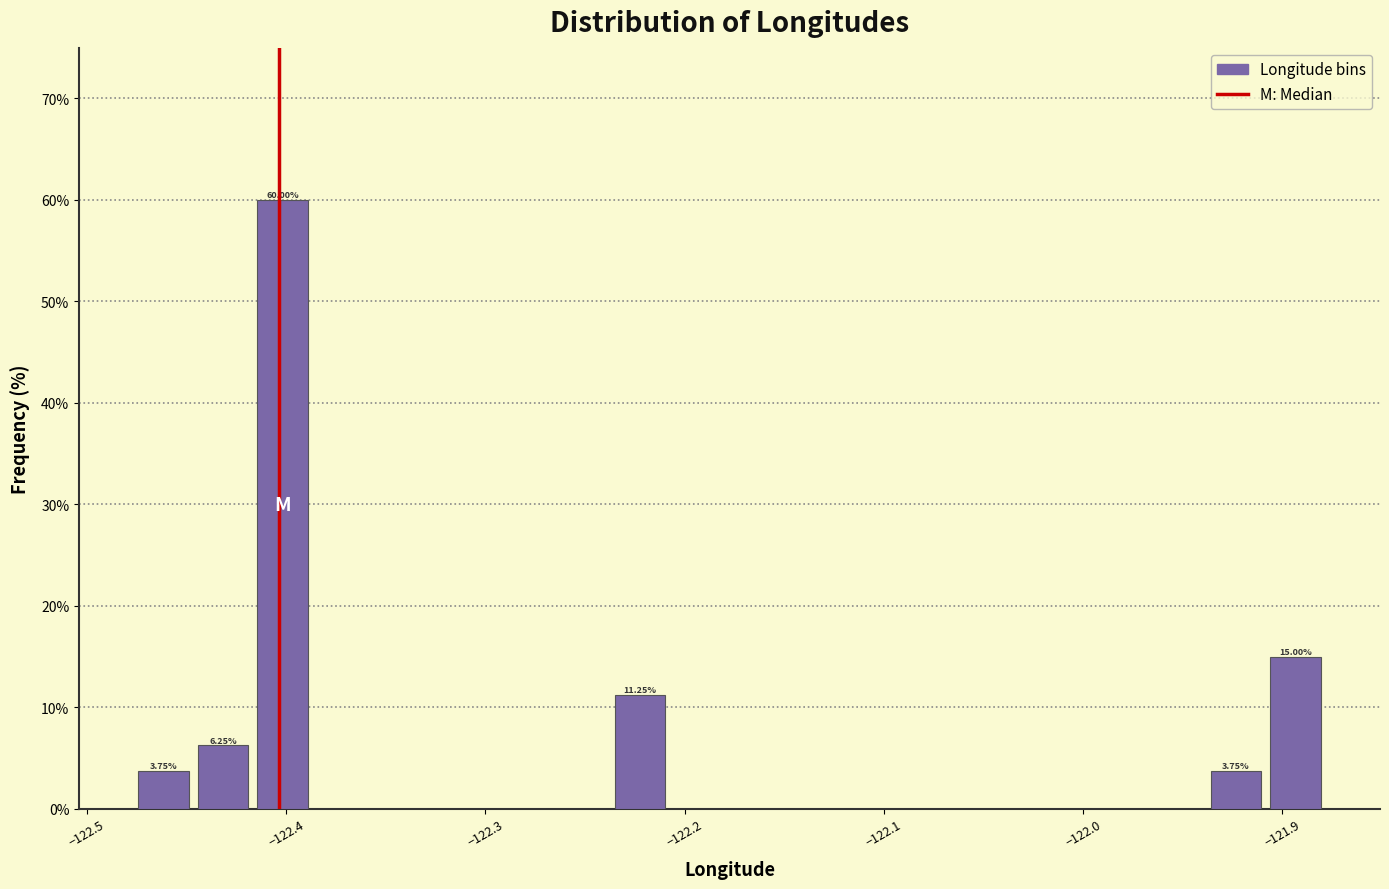

Around what value on the x-axis is the tallest bar? Give the approximate position of its centre, as read against the axis.

-122.40